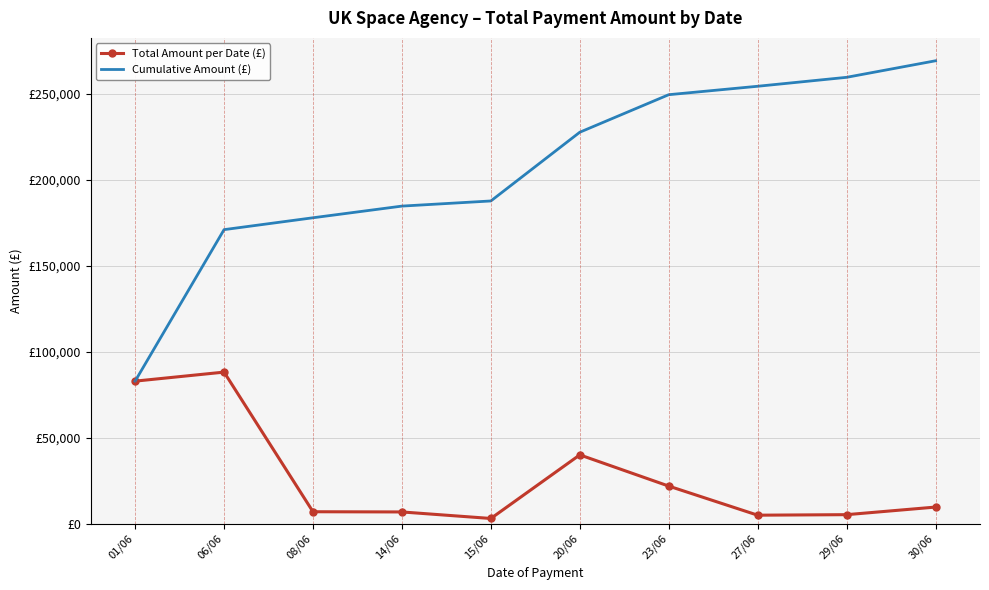

What are all the series names shown in the legend?

Total Amount per Date (£), Cumulative Amount (£)